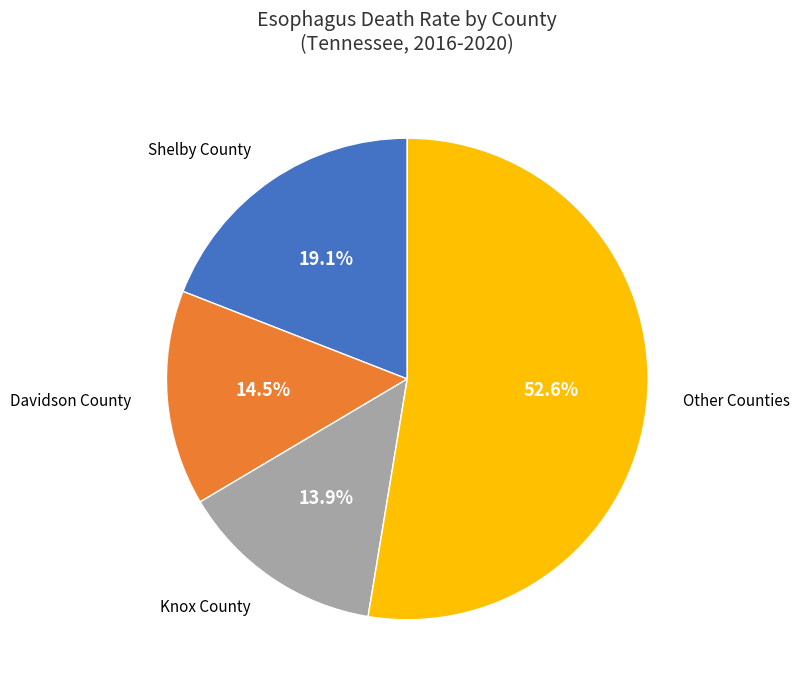

How many slices are in this pie chart?

4